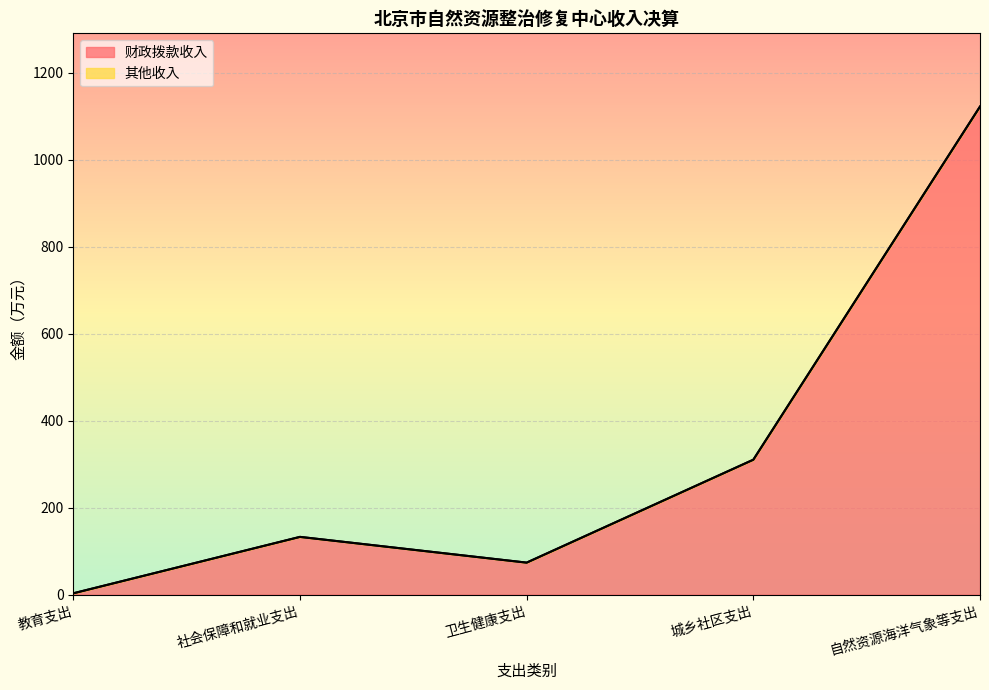

What value does the data have at 教育支出?

3.2